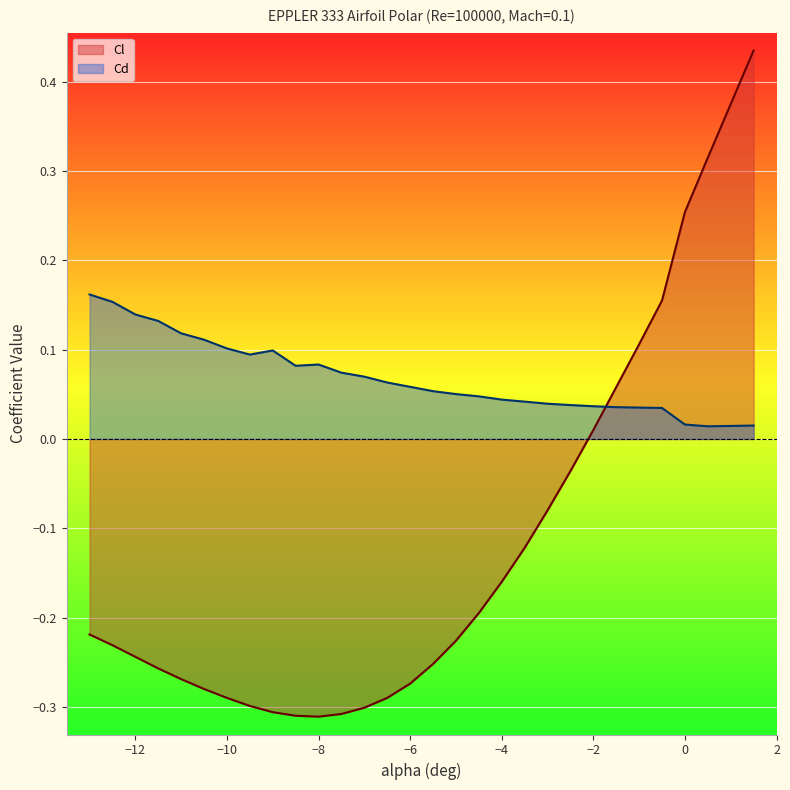

Reading left to right, transcribe all the data shown in this chart.

Cl: -13.0=-0.2	-12.5=-0.2	-12.0=-0.2	-11.5=-0.3	-11.0=-0.3	-10.5=-0.3	-10.0=-0.3	-9.5=-0.3	-9.0=-0.3	-8.5=-0.3	-8.0=-0.3	-7.5=-0.3	-7.0=-0.3	-6.5=-0.3	-6.0=-0.3	-5.5=-0.3	-5.0=-0.2	-4.5=-0.2	-4.0=-0.2	-3.5=-0.1	-3.0=-0.1	-2.5=-0.0	-2.0=0.0	-1.5=0.1	-1.0=0.1	-0.5=0.2	0.0=0.3	0.5=0.3	1.0=0.4	1.5=0.4
Cd: -13.0=0.2	-12.5=0.2	-12.0=0.1	-11.5=0.1	-11.0=0.1	-10.5=0.1	-10.0=0.1	-9.5=0.1	-9.0=0.1	-8.5=0.1	-8.0=0.1	-7.5=0.1	-7.0=0.1	-6.5=0.1	-6.0=0.1	-5.5=0.1	-5.0=0.1	-4.5=0.0	-4.0=0.0	-3.5=0.0	-3.0=0.0	-2.5=0.0	-2.0=0.0	-1.5=0.0	-1.0=0.0	-0.5=0.0	0.0=0.0	0.5=0.0	1.0=0.0	1.5=0.0